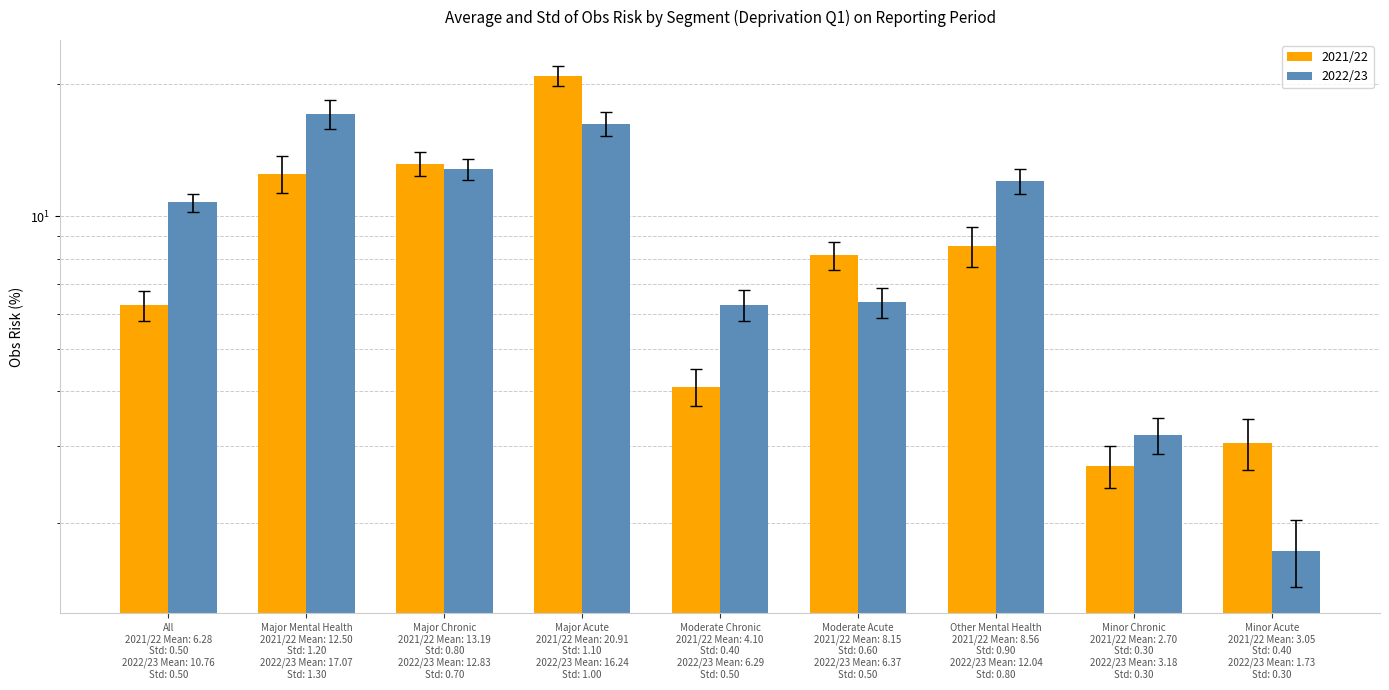

What is the label of the 6th bar from the left?

Moderate Acute
2021/22 Mean: 8.15
Std: 0.60
2022/23 Mean: 6.37
Std: 0.50